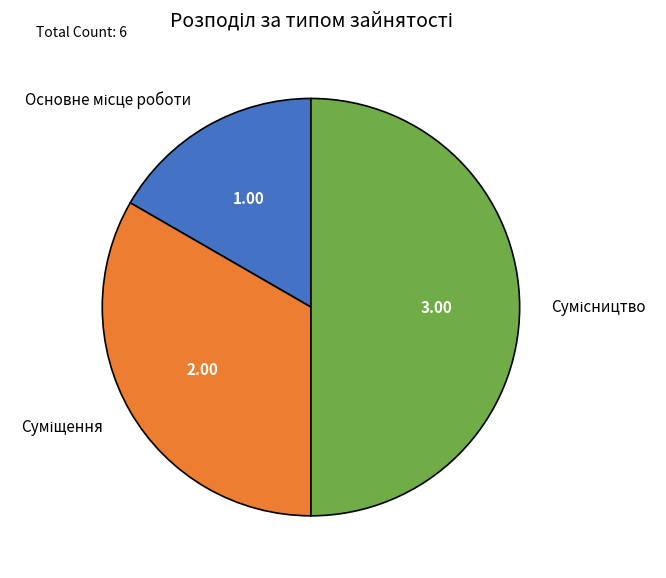

To the nearest percent, what is the difference between the largest and smallest slice percentages?

33%